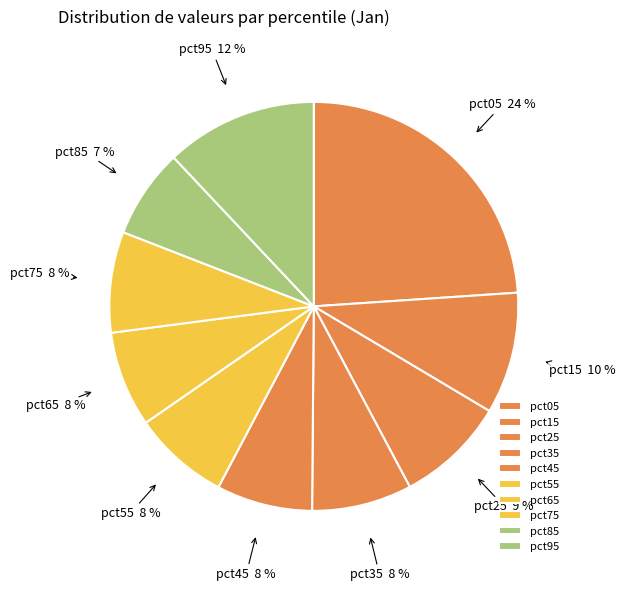

Is there any slice that represents more than half of the pie?

No